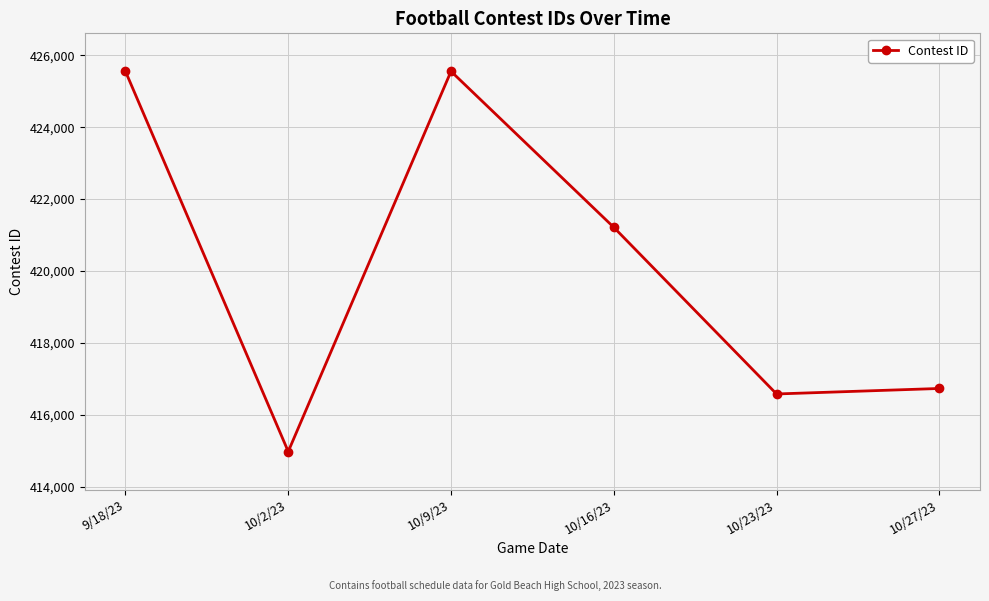

Does the chart have visible grid lines?

Yes